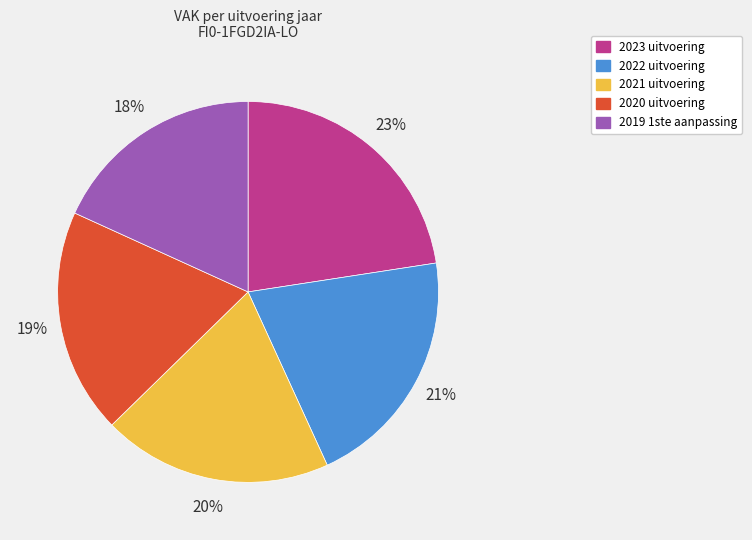

True or false: 2020 uitvoering accounts for 19% of the total.

True